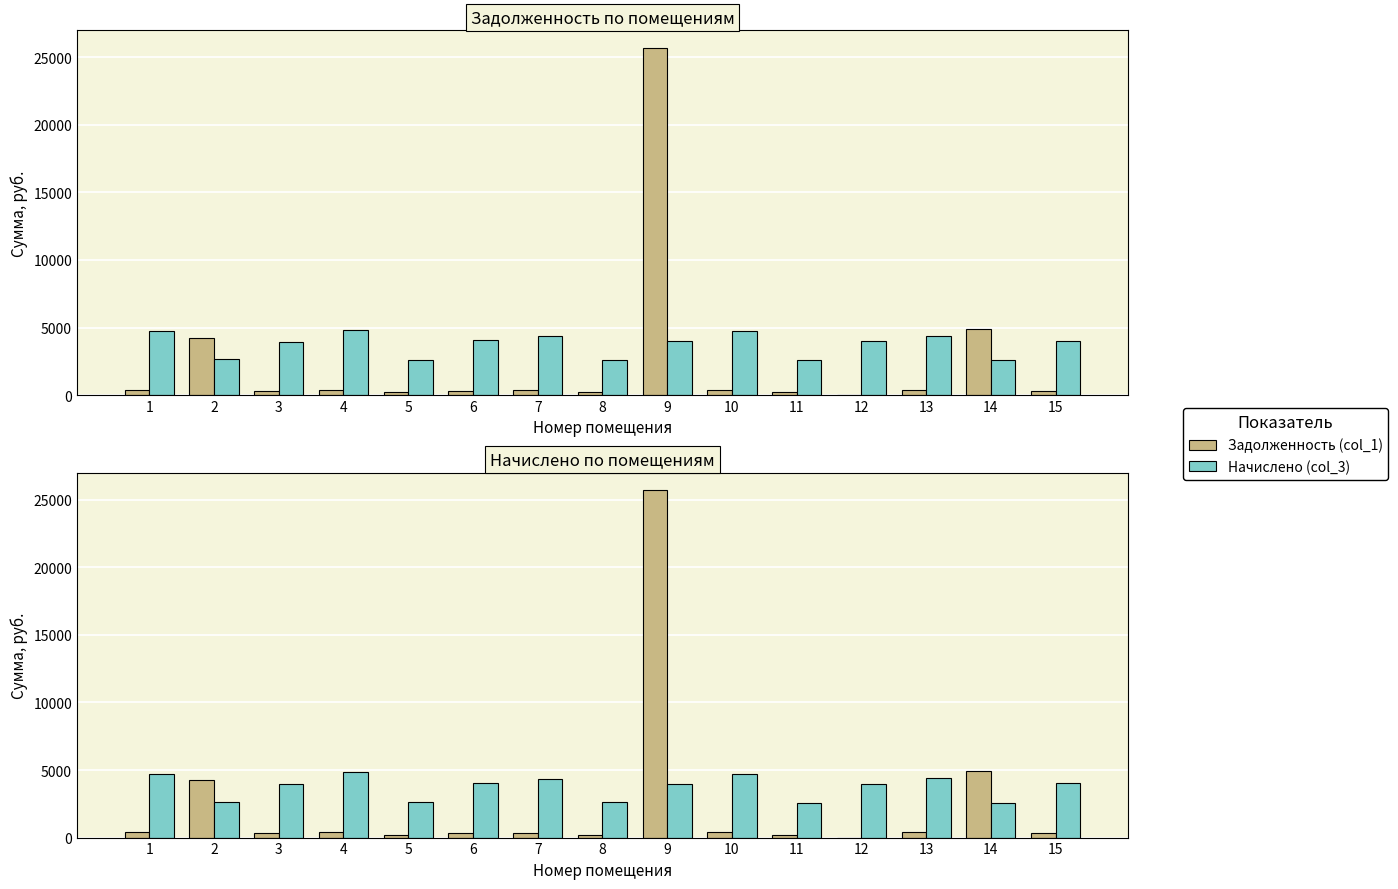

Reading left to right, transcribe all the data shown in this chart.

Задолженность (col_1): 392.9	4226.1	329.0	403.6	219.1	337.0	362.3	219.1	25713.8	392.9	215.3	0.0	397.6	4902.0	336.3
Начислено (col_3): 4715.3	2637.4	3948.0	4843.2	2629.3	4044.0	4347.6	2629.3	3988.0	4715.3	2573.4	3980.0	4373.6	2581.4	4036.0